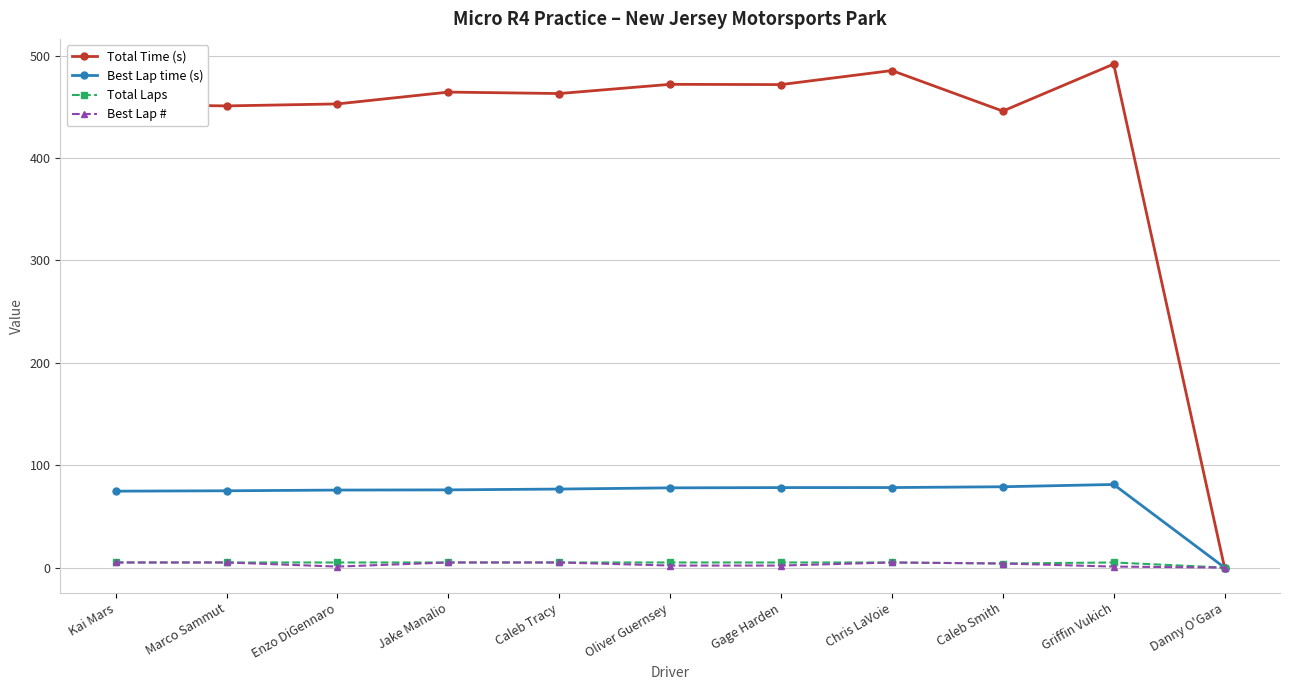

The value of Total Time (s) at Jake Manalio is 663.5. True or false?

False